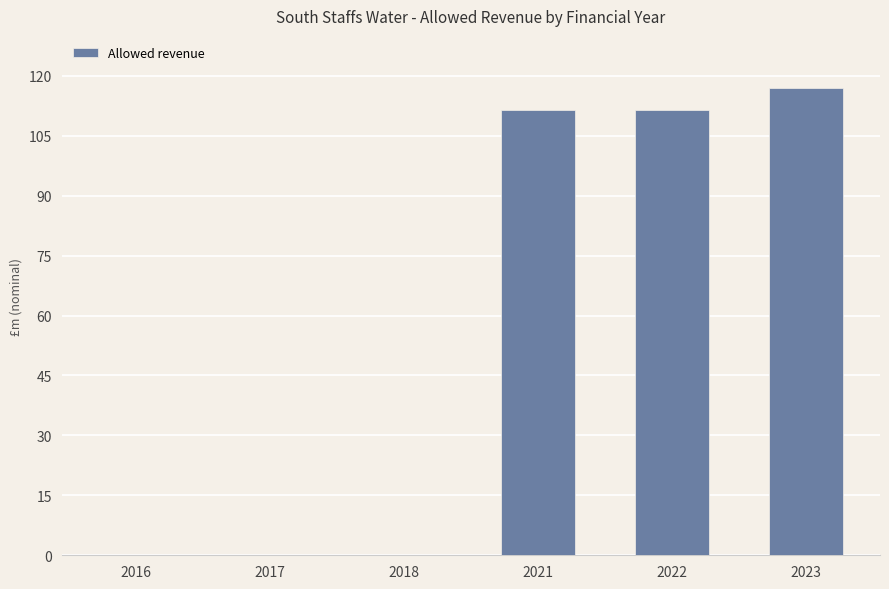

What is the change in value from 2018 to 2023?

+117.1